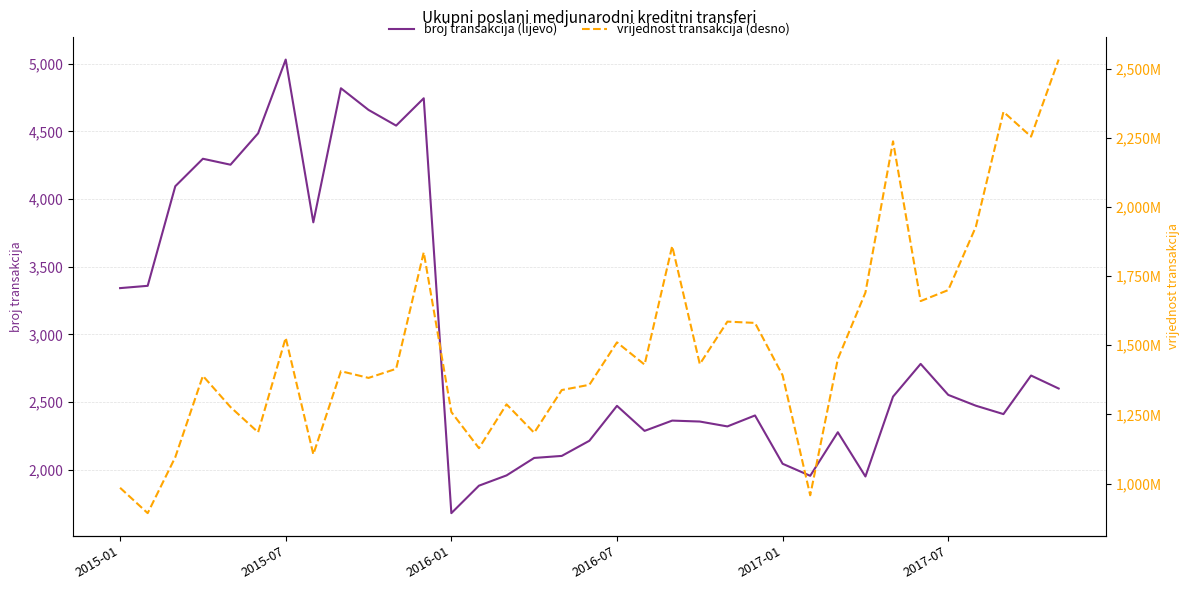

In broj transakcija (lijevo), how many points are higher than both neighbors (excluding endpoints)?

10